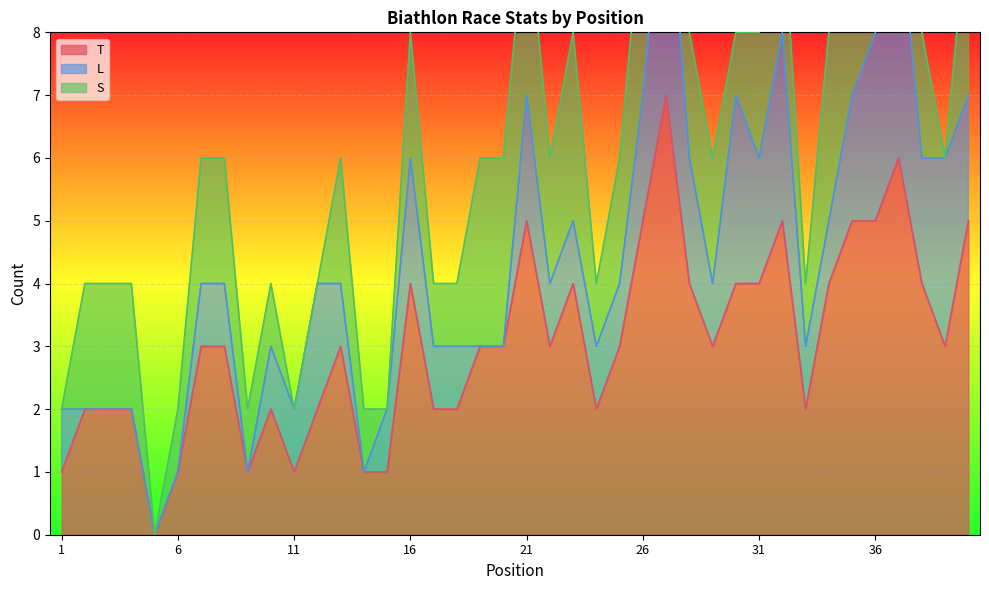

What are all the series names shown in the legend?

T, L, S